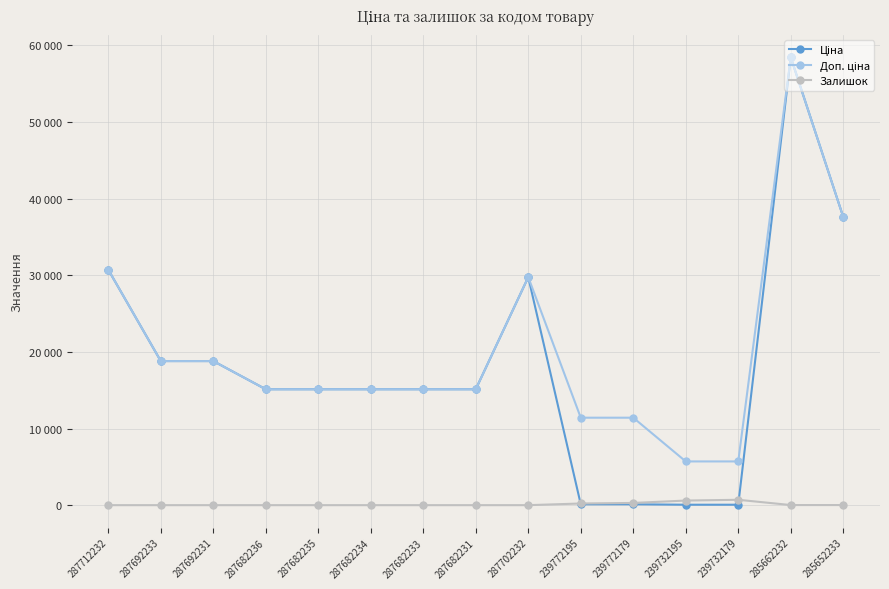

Is this an area chart (filled region under the line)?

No